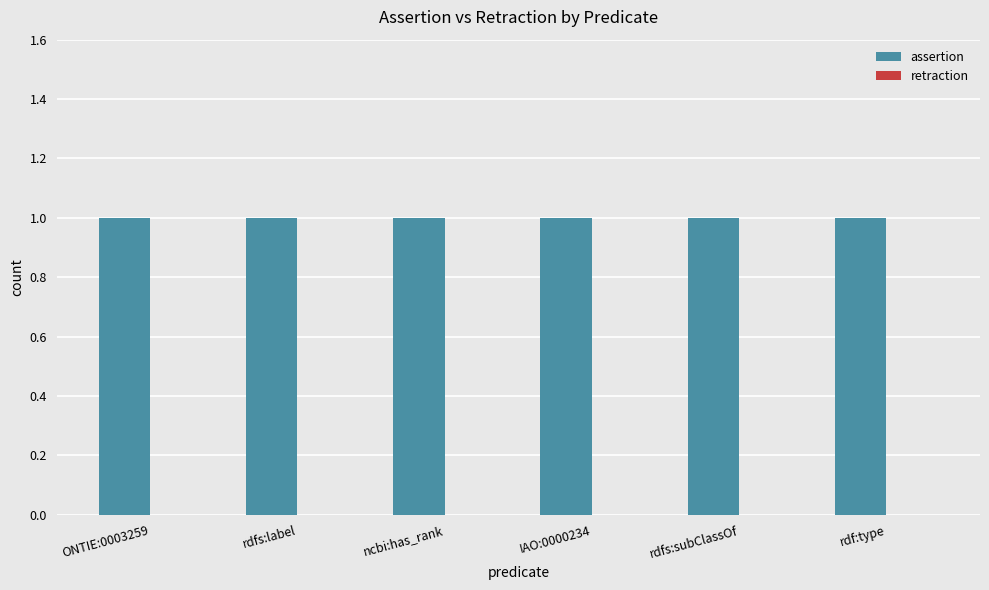

What is the label of the 3rd bar from the left?

ncbi:has_rank